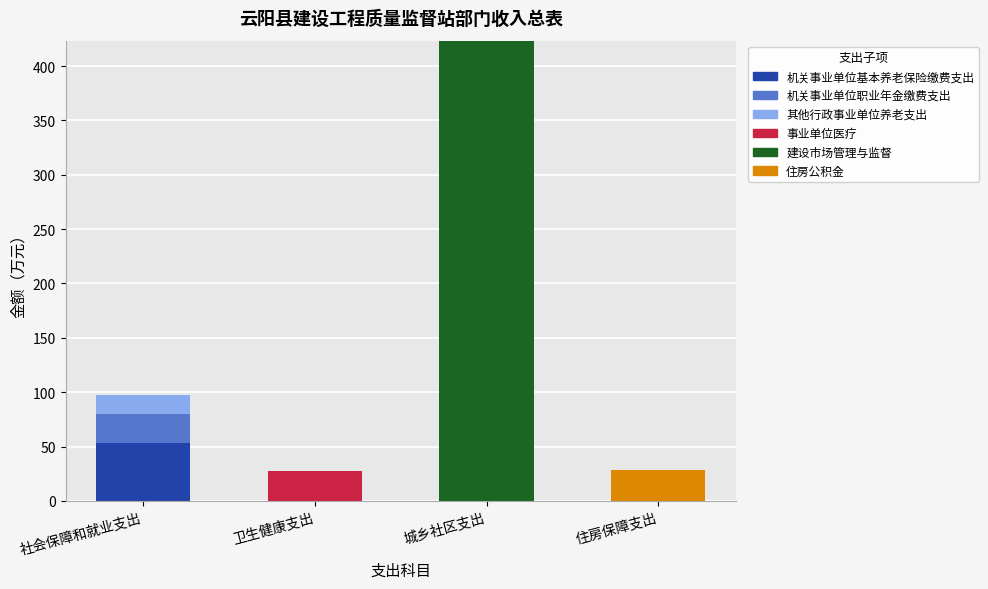

How many series are shown in this chart?

6